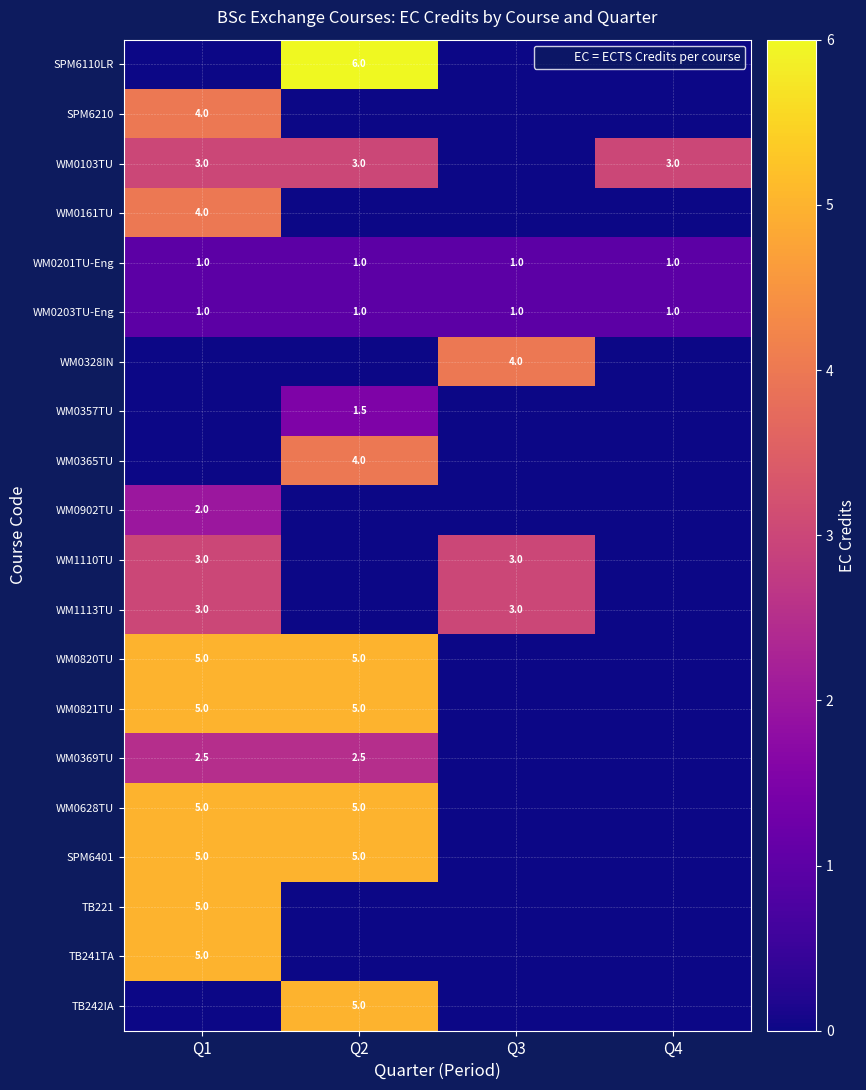

The WM0357TU series shows 0.0 at Q3. True or false?

True